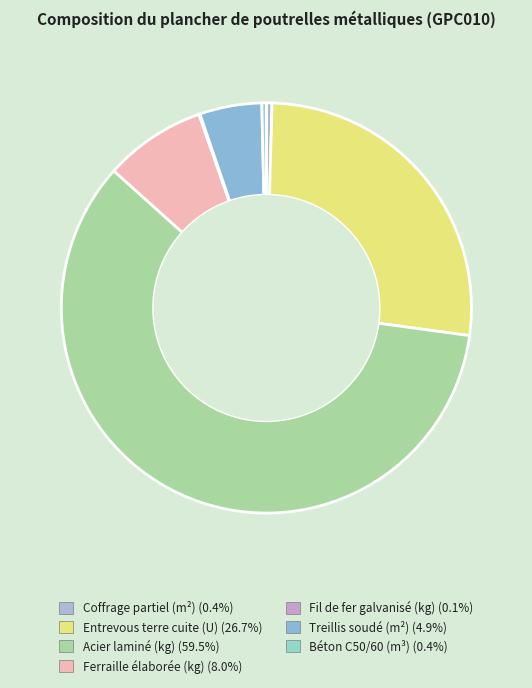

How many segments does this pie chart have?

7